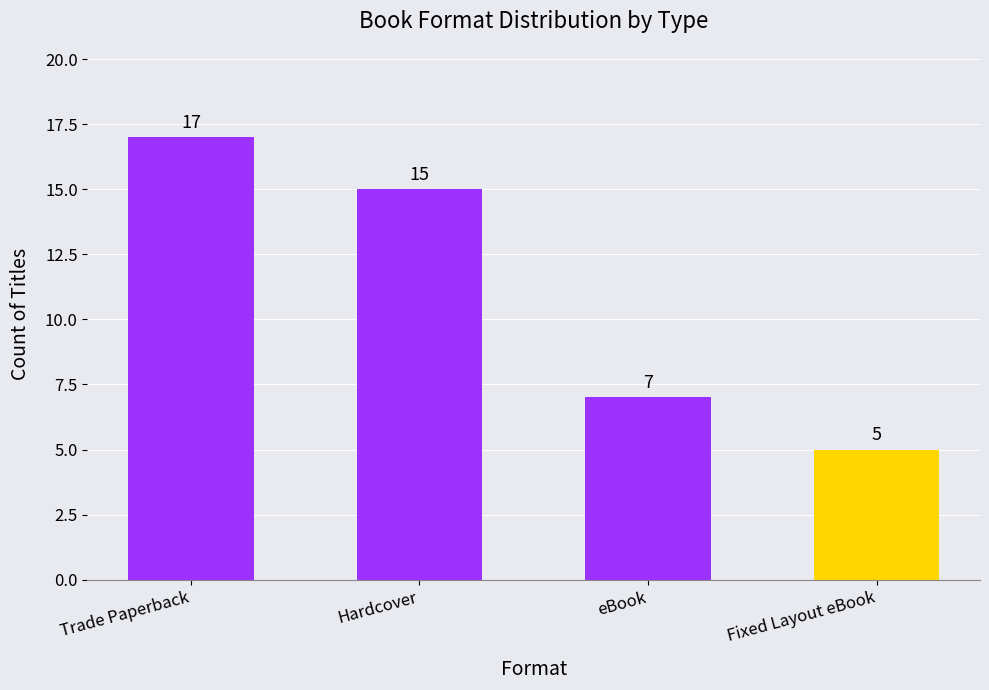

How many values are between 7 and 17?

3